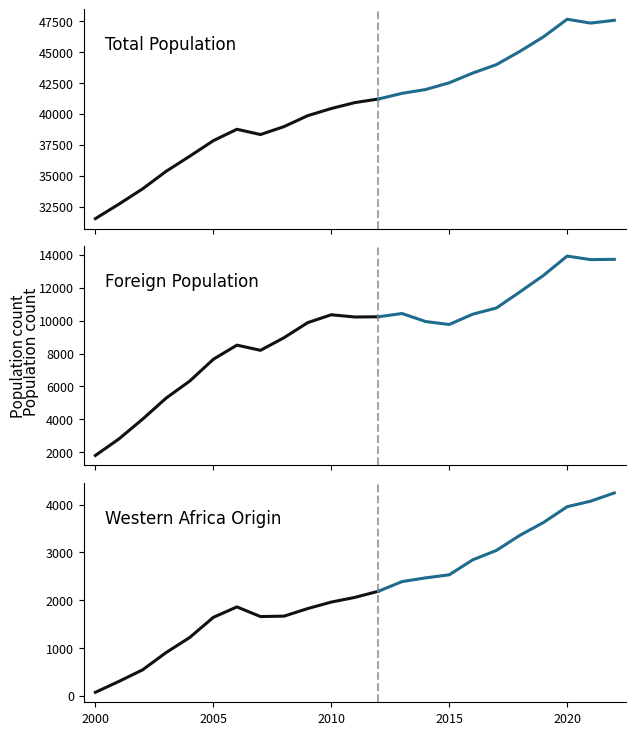

Between 11 and 13, which is larger?

13